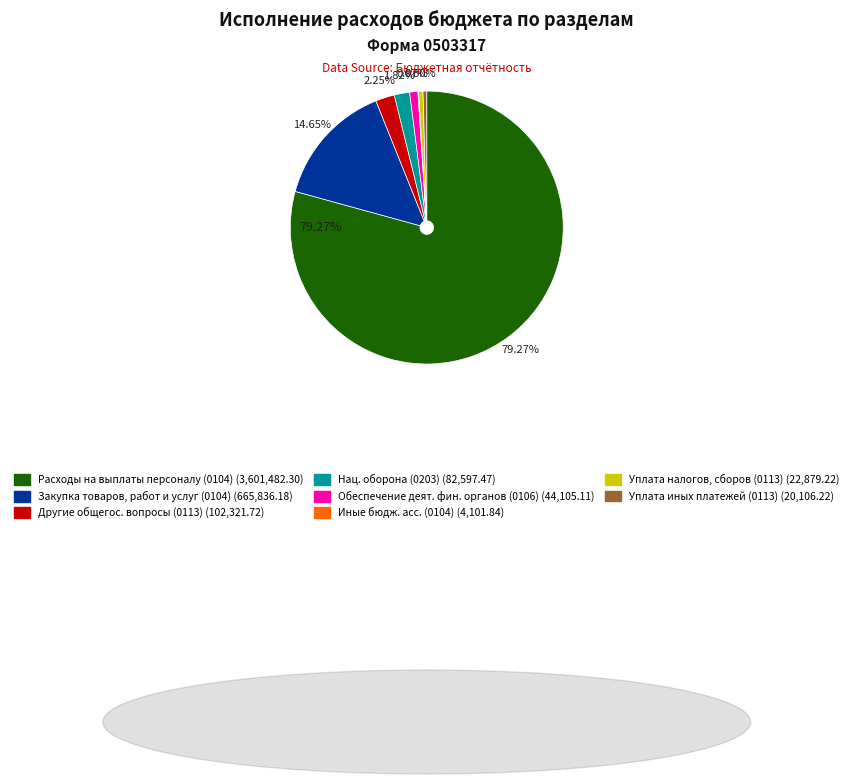

Is there any slice that represents more than half of the pie?

Yes